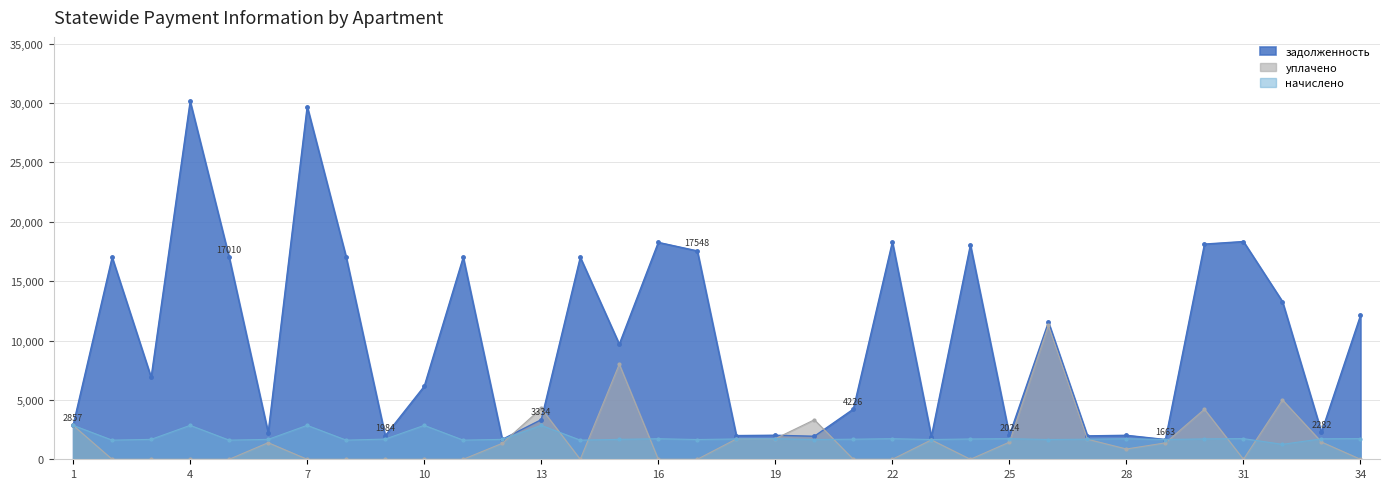

Rank the categories by уплачено value from highest to lowest.

26, 15, 32, 13, 30, 20, 1, 19, 18, 27, 23, 33, 25, 6, 29, 12, 28, 2, 3, 4, 5, 7, 8, 9, 10, 11, 14, 16, 17, 21, 22, 24, 31, 34